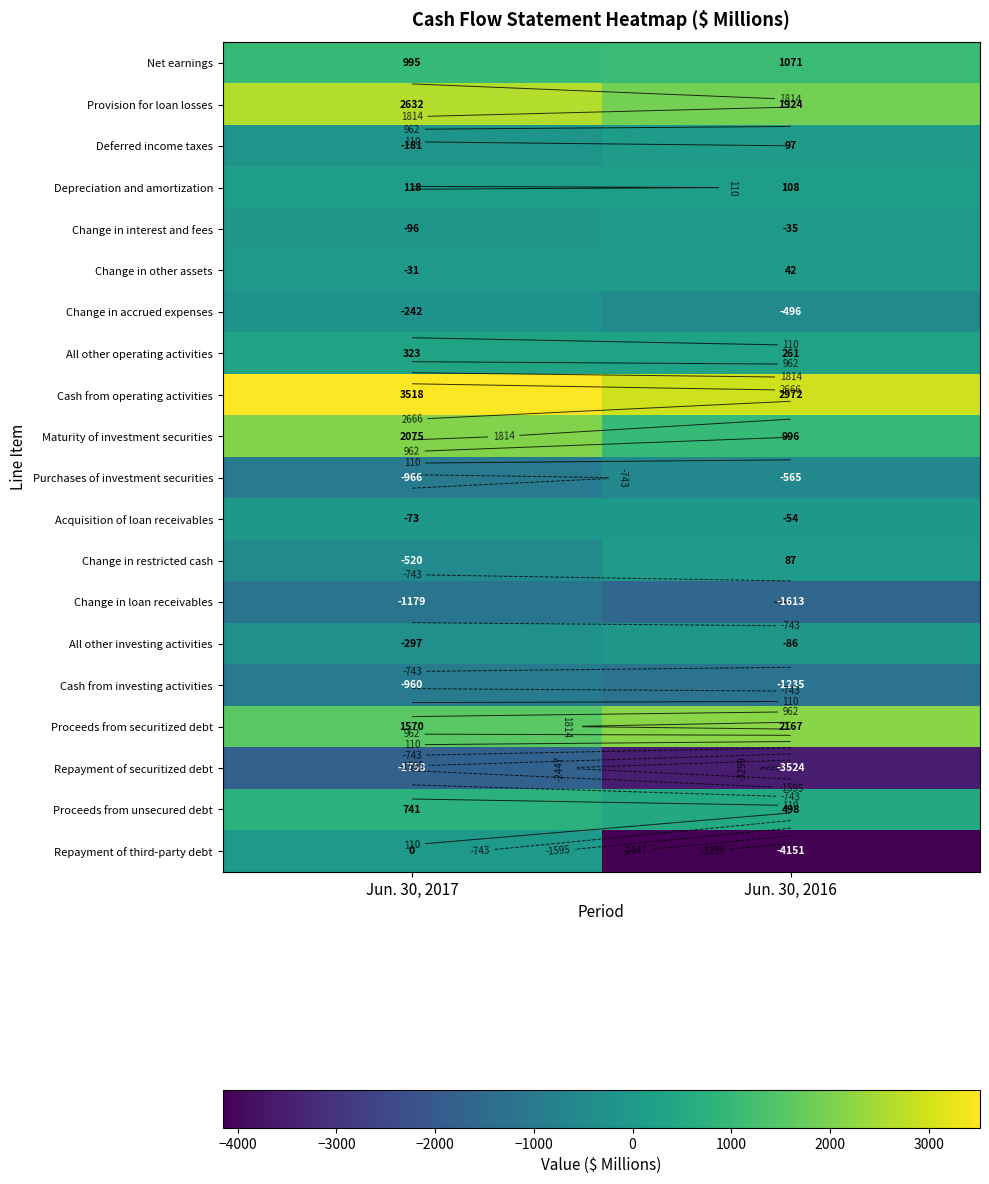

Rank the series at Jun. 30, 2017 from highest to lowest value.

Cash from operating activities, Provision for loan losses, Maturity of investment securities, Proceeds from securitized debt, Net earnings, Proceeds from unsecured debt, All other operating activities, Depreciation and amortization, Repayment of third-party debt, Change in other assets, Acquisition of loan receivables, Change in interest and fees, Deferred income taxes, Change in accrued expenses, All other investing activities, Change in restricted cash, Cash from investing activities, Purchases of investment securities, Change in loan receivables, Repayment of securitized debt